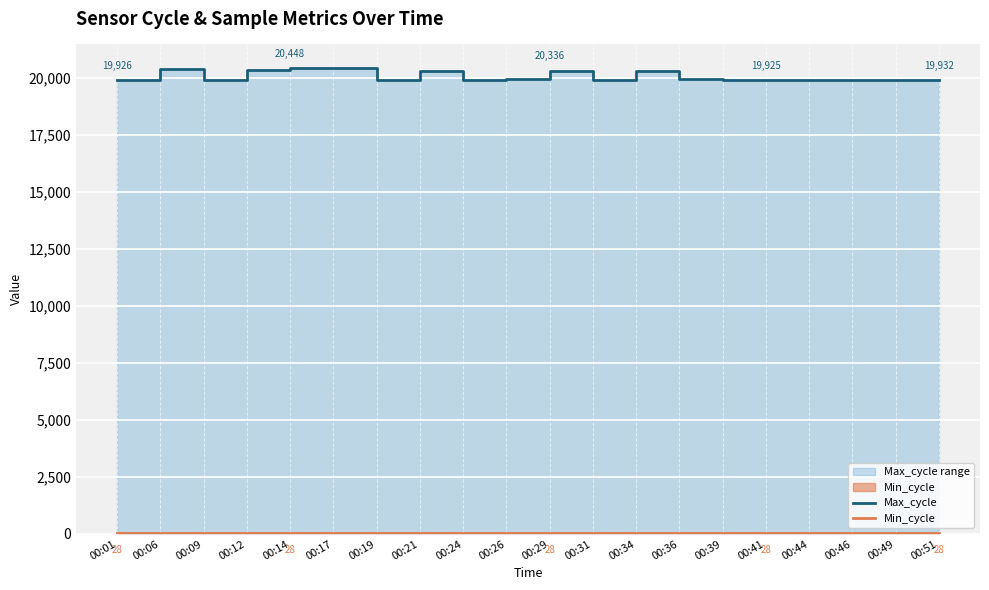

The Max_cycle series shows 11097 at 00:36. True or false?

False